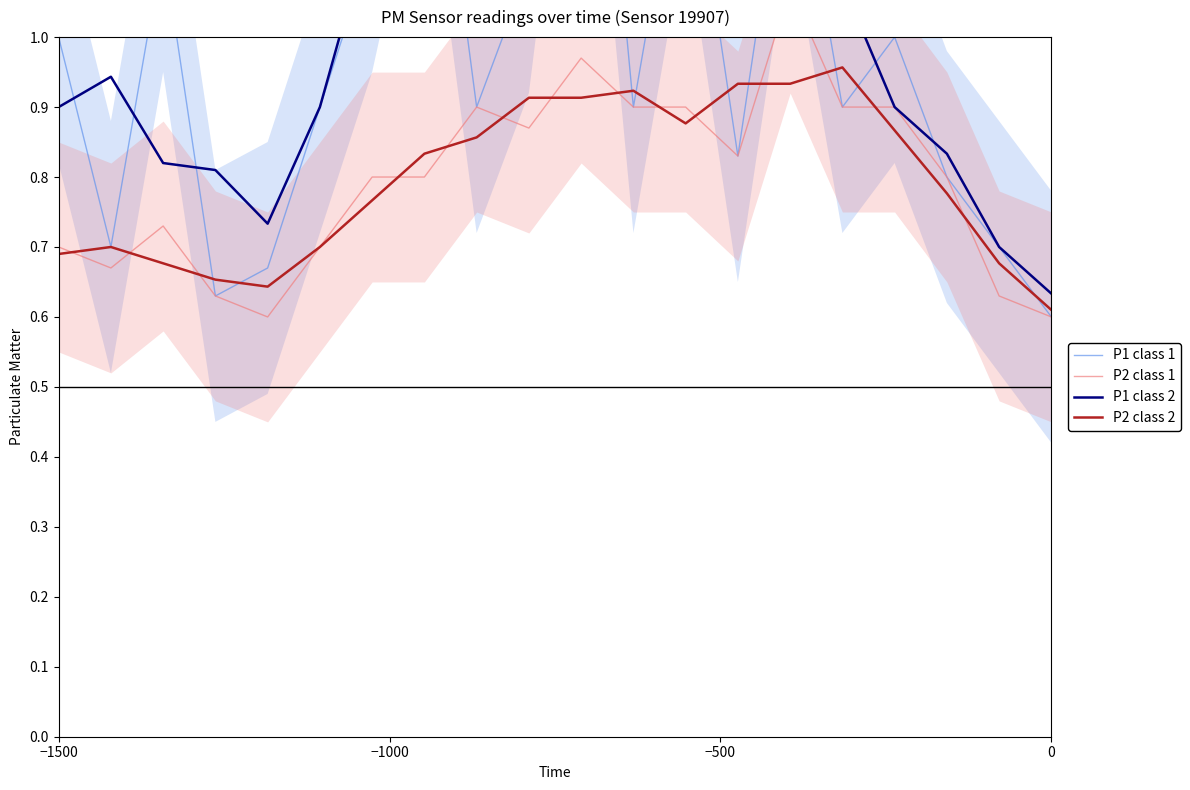

Reading right to left, list all the values displayed in this chart.

P1 class 1: 0.6	0.7	0.8	1.0	0.9	1.3	0.8	1.3	0.9	1.7	1.1	0.9	1.5	1.1	0.9	0.7	0.6	1.1	0.7	1.0
P2 class 1: 0.6	0.6	0.8	0.9	0.9	1.1	0.8	0.9	0.9	1.0	0.9	0.9	0.8	0.8	0.7	0.6	0.6	0.7	0.7	0.7
P1 class 2: 0.6	0.7	0.8	0.9	1.1	1.0	1.2	1.0	1.3	1.2	1.2	1.2	1.2	1.2	0.9	0.7	0.8	0.8	0.9	0.9
P2 class 2: 0.6	0.7	0.8	0.9	1.0	0.9	0.9	0.9	0.9	0.9	0.9	0.9	0.8	0.8	0.7	0.6	0.7	0.7	0.7	0.7